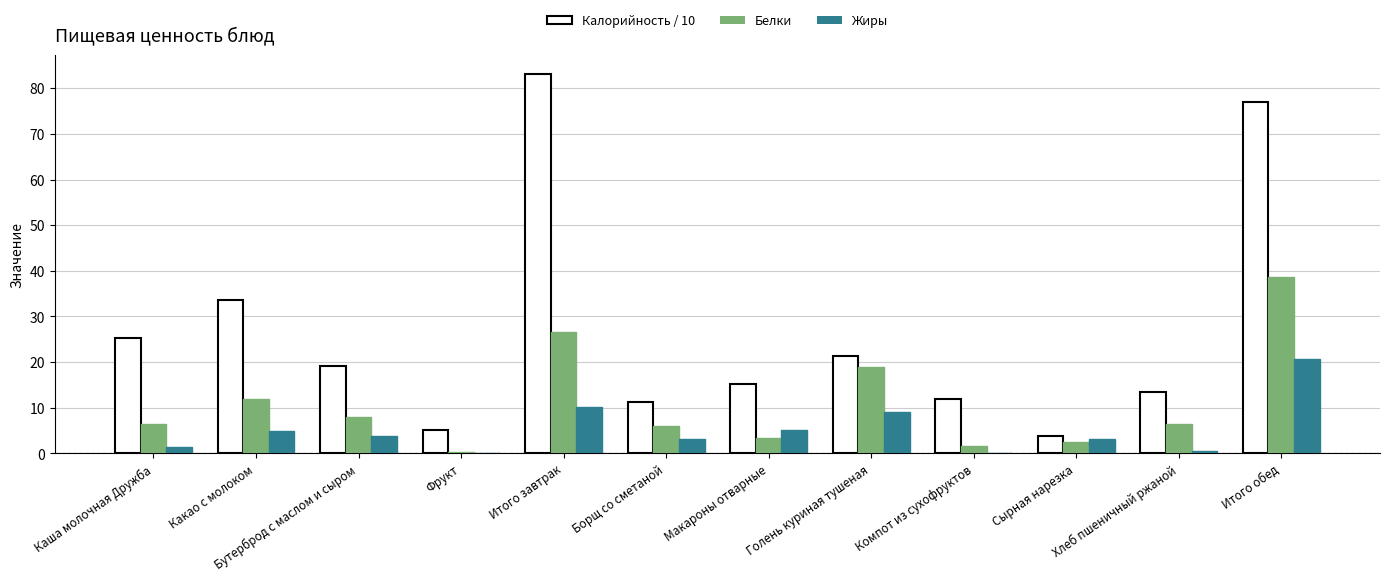

What is the total value across all series at Какао с молоком?

50.5